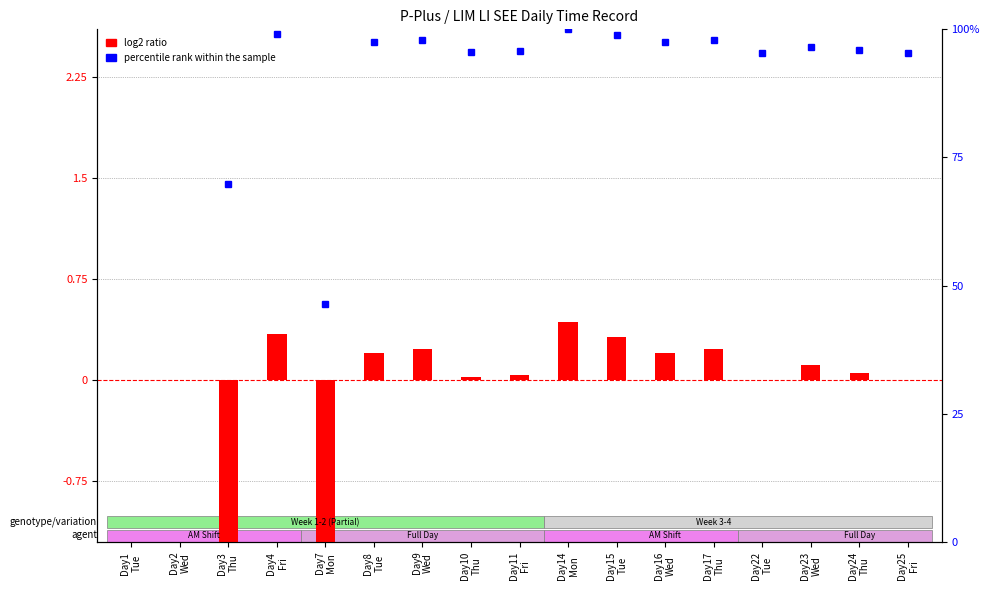

What is the minimum value shown in the chart?

-4.6